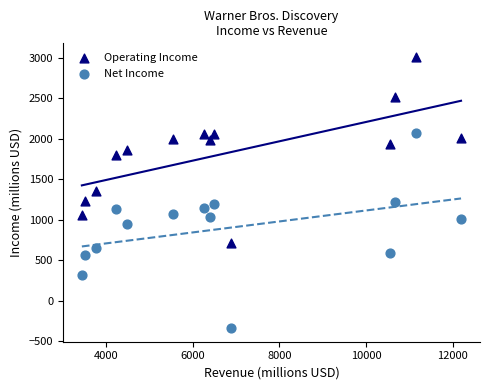

Which series contains the highest Y value?

Operating Income